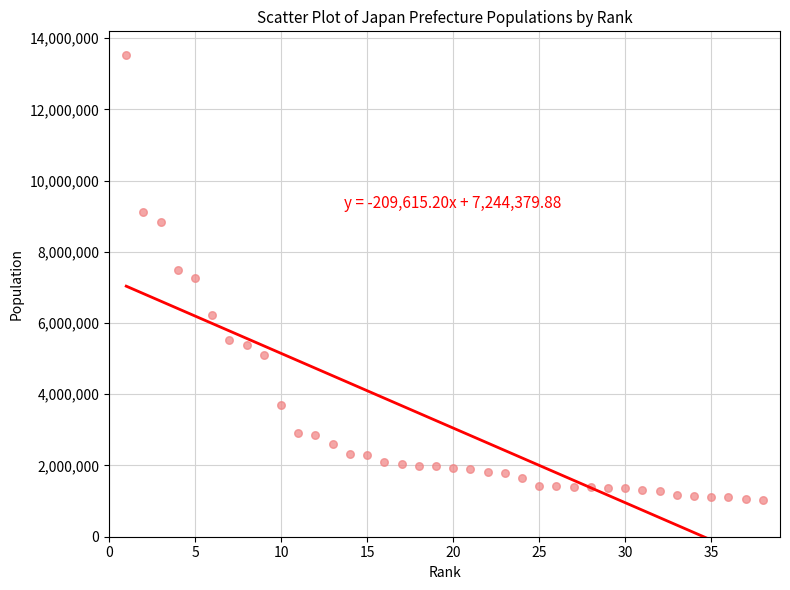

What is the range of Y values (max minus min)?

12490895